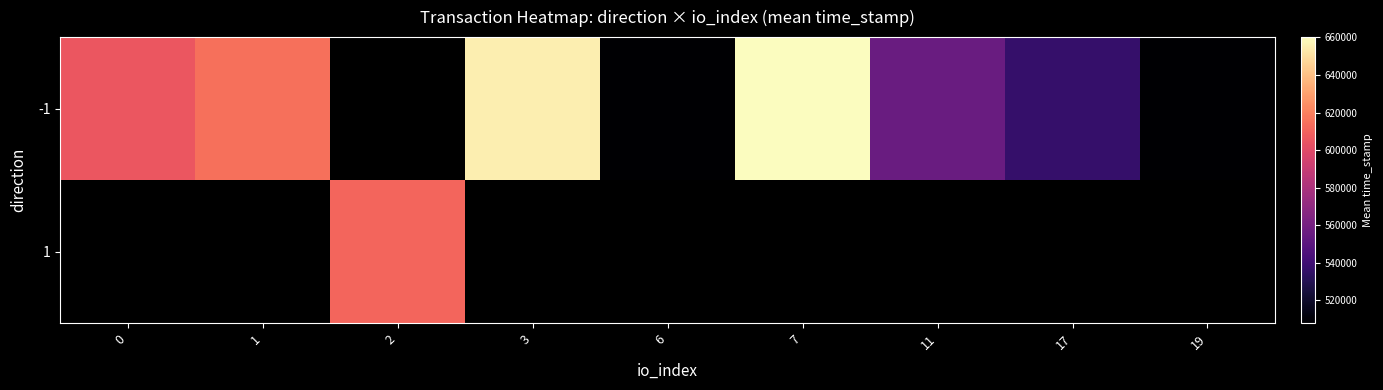

How many values in the -1 series are below 1570508431?

1